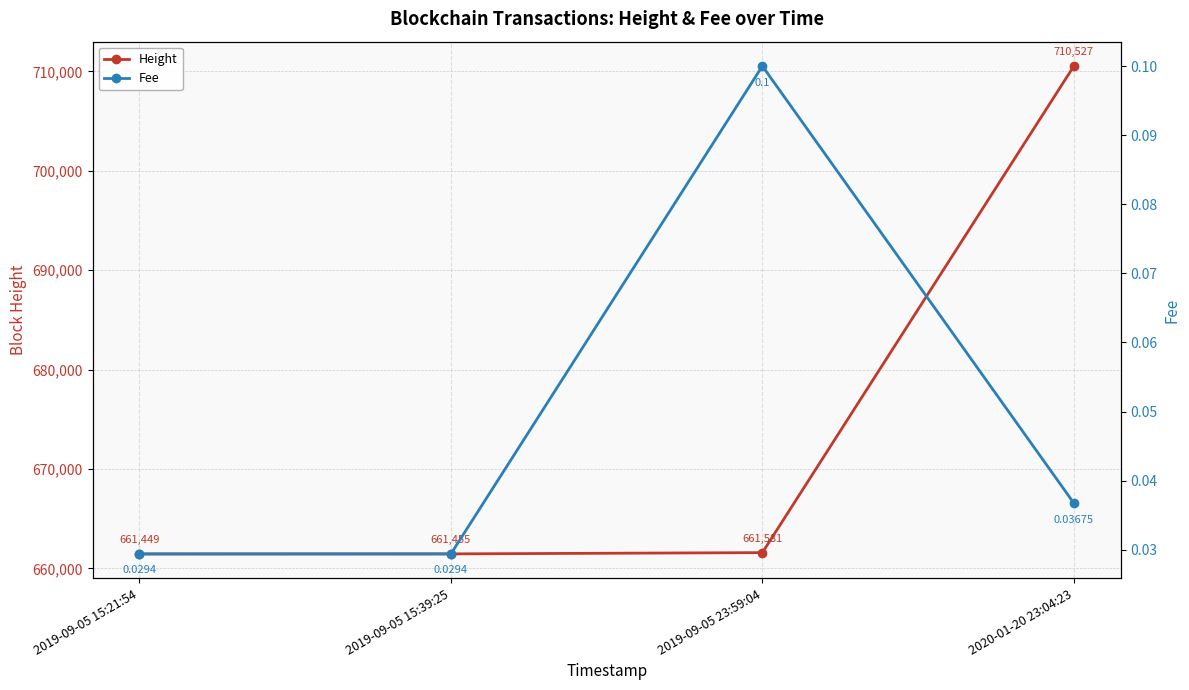

Is it true that Fee equals 0.0 at 2019-09-05 15:39:25?

True